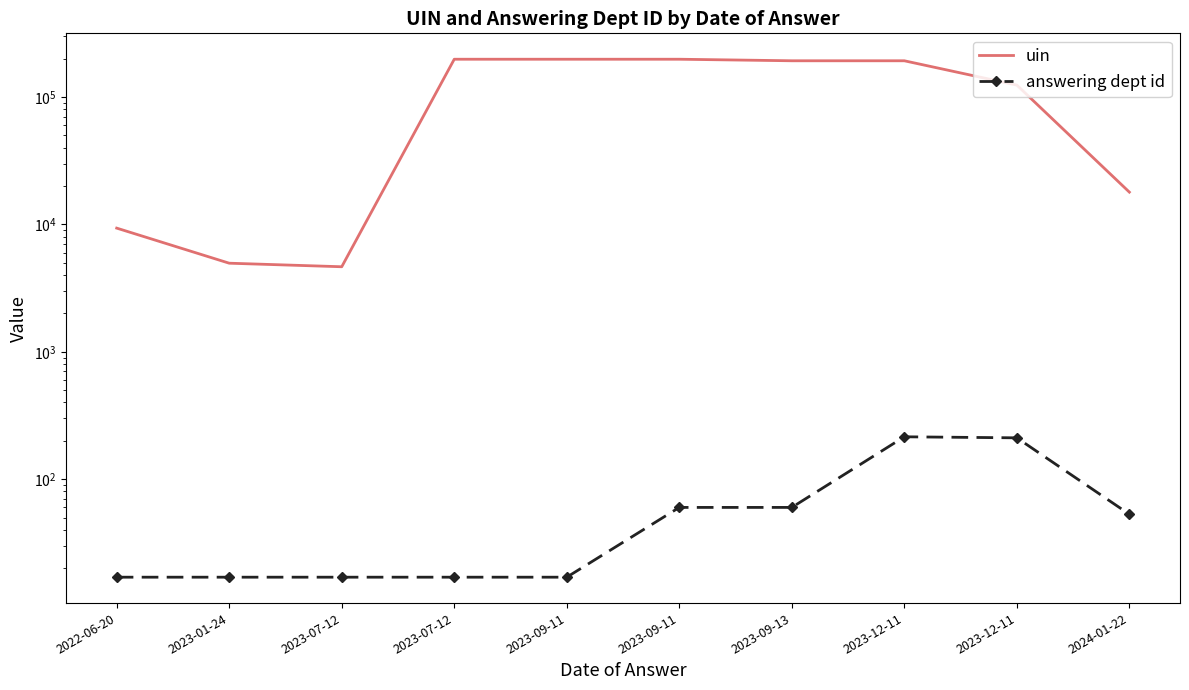

Rank the series by their maximum value, from lowest to highest.

answering dept id, uin